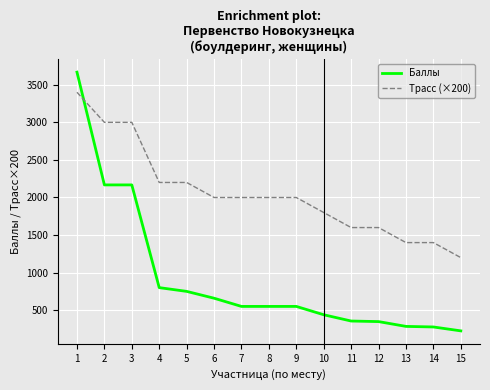

After their last crossing, which series has the higher values: Баллы or Трасс (×200)?

Трасс (×200)